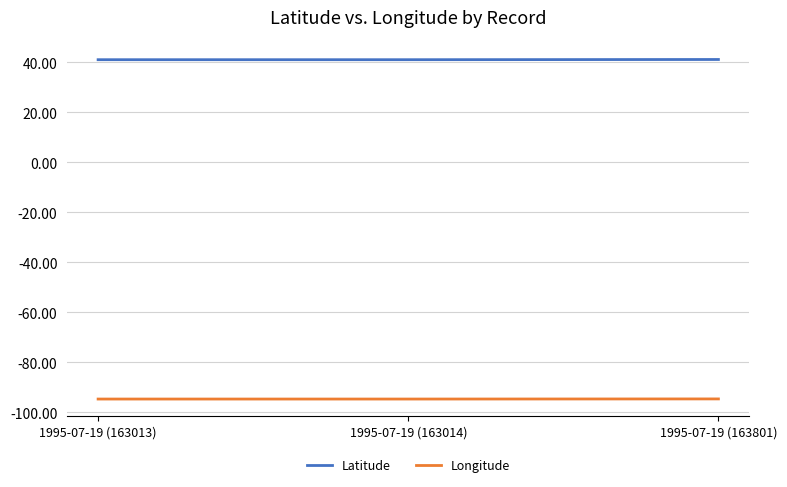

Which series has the largest total across all categories?

Latitude